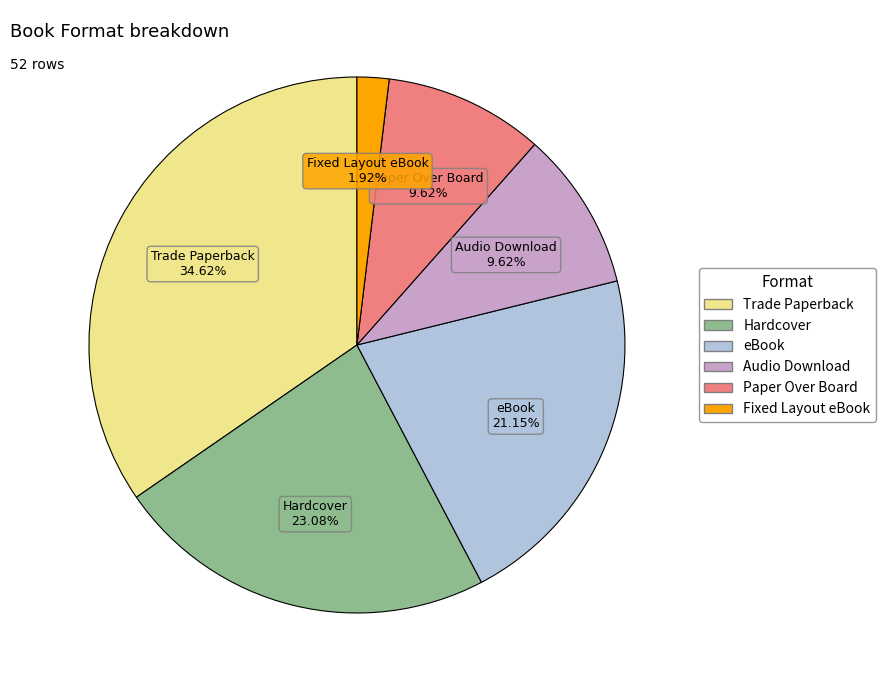

Does Trade Paperback represent more than half of the total?

No